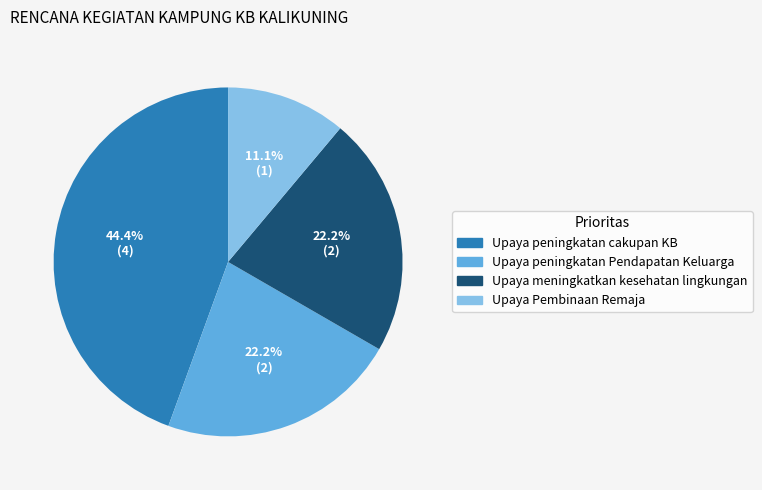

What portion of the pie excludes Upaya meningkatkan kesehatan lingkungan?

77.8%